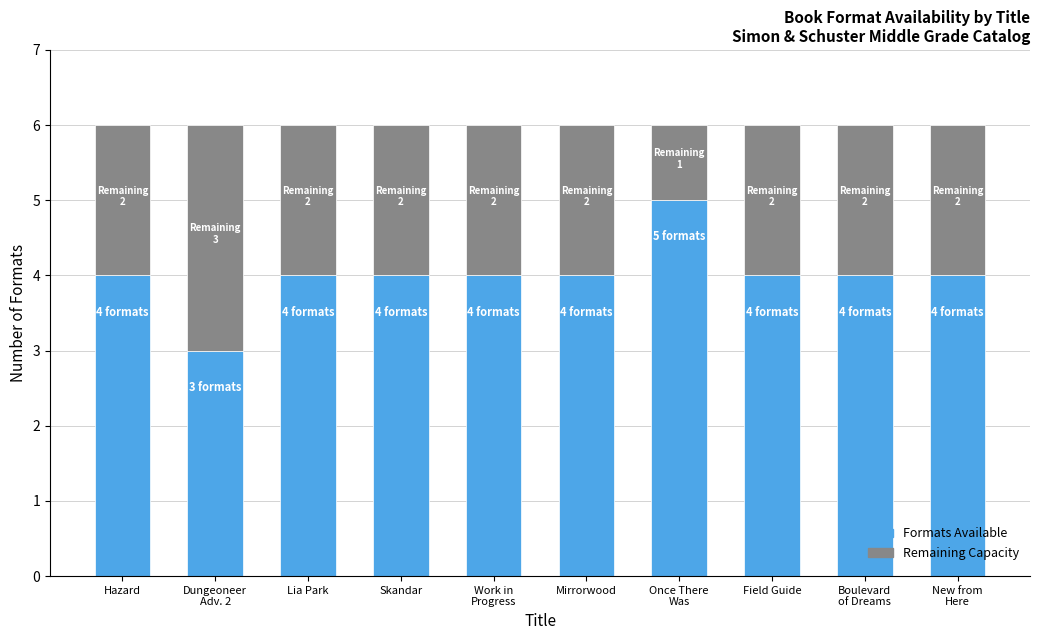

The Formats Available series shows 7 at Hazard. True or false?

False